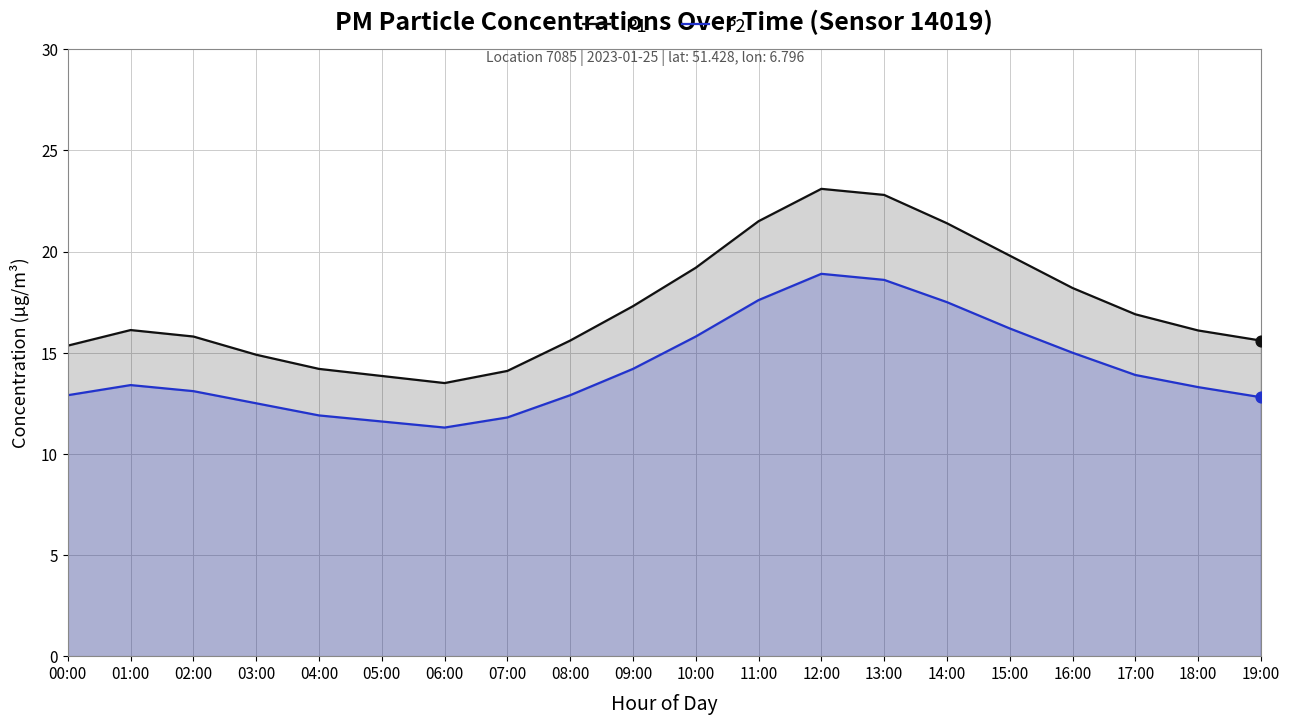

What is the total value across all series at 08:00?

28.5